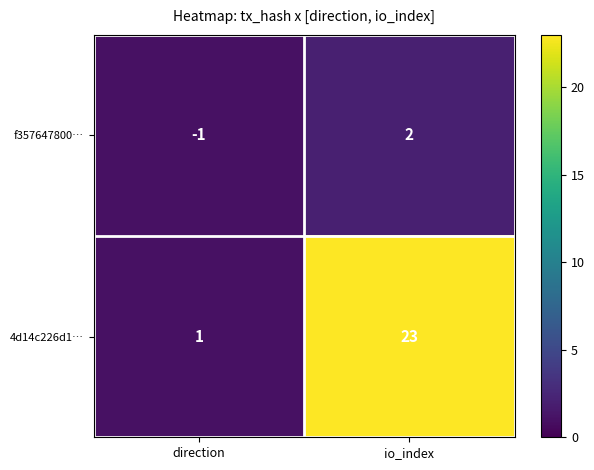

At which label is f357647800… closest to 0?

direction